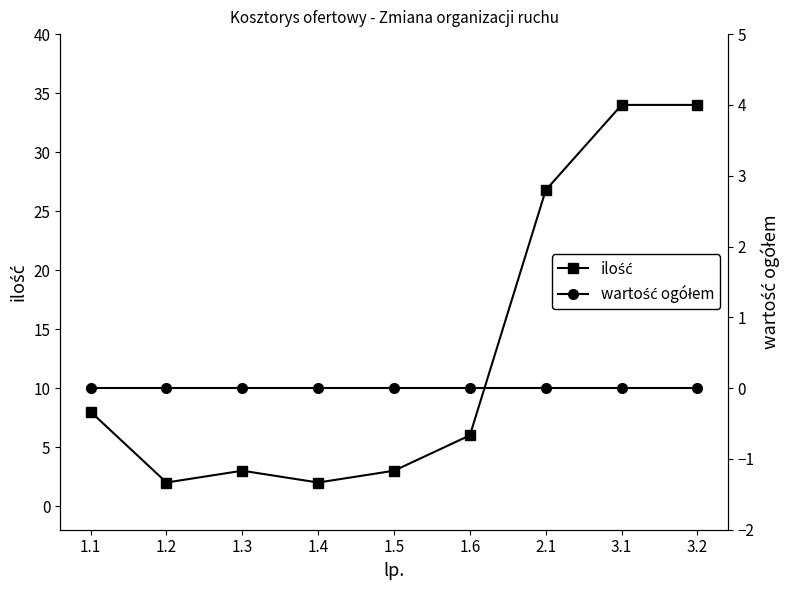

Reading left to right, list all the values displayed in this chart.

ilość: 8.0	2.0	3.0	2.0	3.0	6.0	26.8	34.0	34.0
wartość ogółem: 0.0	0.0	0.0	0.0	0.0	0.0	0.0	0.0	0.0